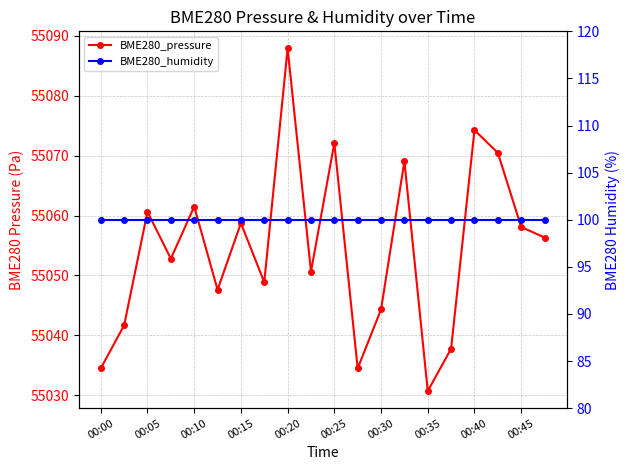

What is the difference between the maximum and minimum values in the BME280_pressure series?

57.2